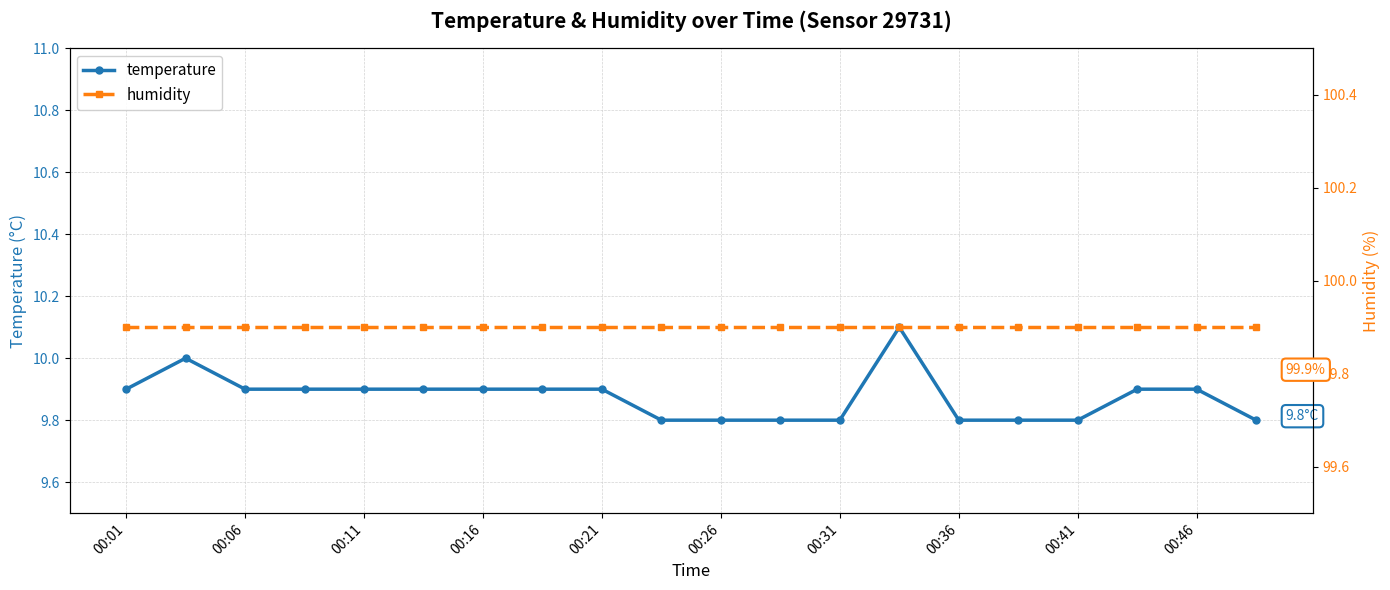

The value of temperature at 00:01 is 9.9. True or false?

True